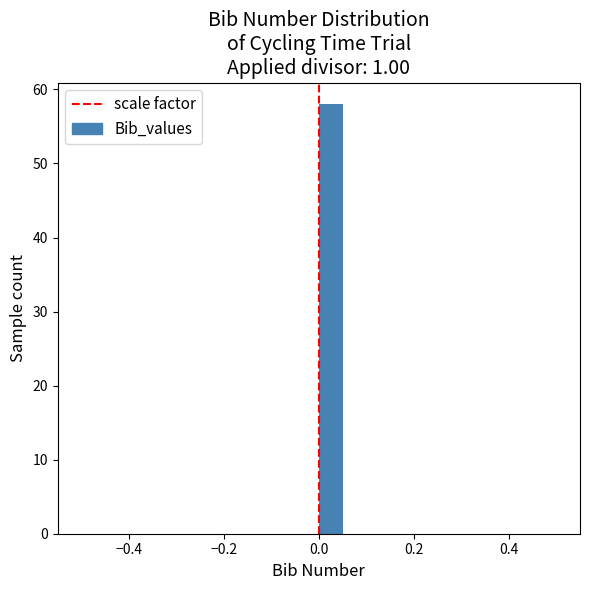

Read against the x-axis, roughly where is the centre of the tallest bar?

0.02